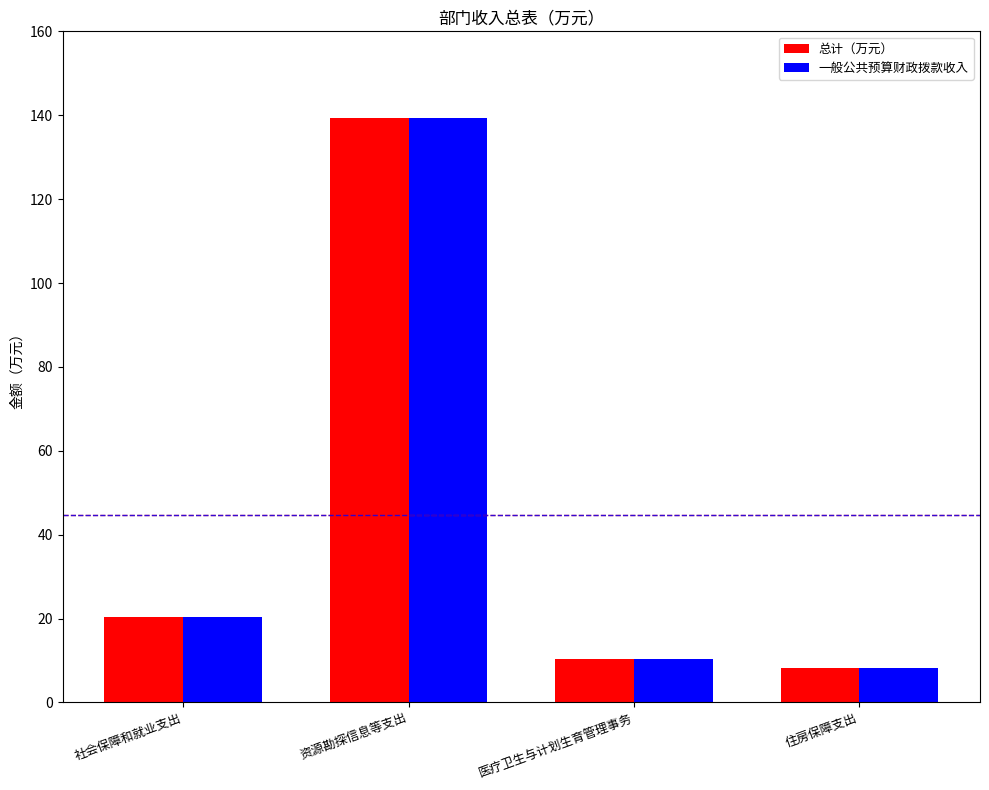

What is the label of the 4th bar from the left?

住房保障支出